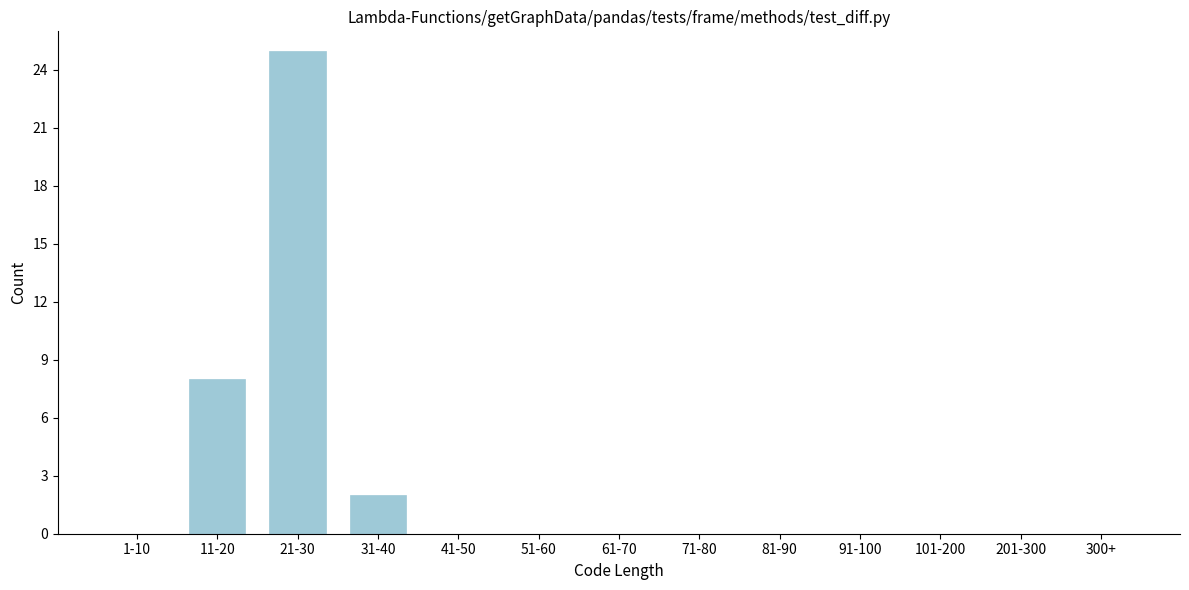

Reading left to right, what are all the values shown in this chart?

1-10=0	11-20=8	21-30=25	31-40=2	41-50=0	51-60=0	61-70=0	71-80=0	81-90=0	91-100=0	101-200=0	201-300=0	300+=0